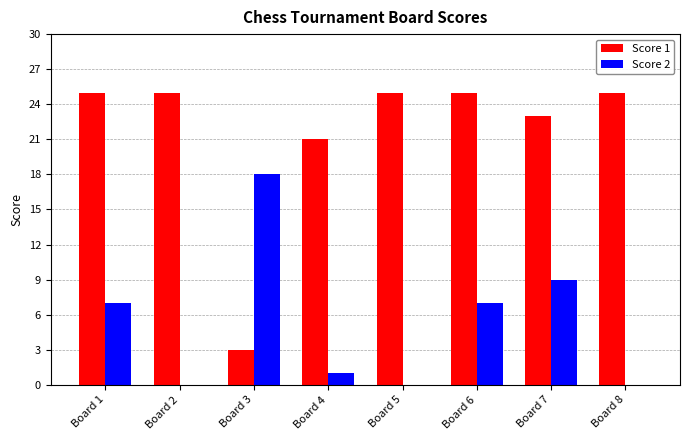

Reading right to left, list all the values displayed in this chart.

Score 1: Board 8=25	Board 7=23	Board 6=25	Board 5=25	Board 4=21	Board 3=3	Board 2=25	Board 1=25
Score 2: Board 8=0	Board 7=9	Board 6=7	Board 5=0	Board 4=1	Board 3=18	Board 2=0	Board 1=7